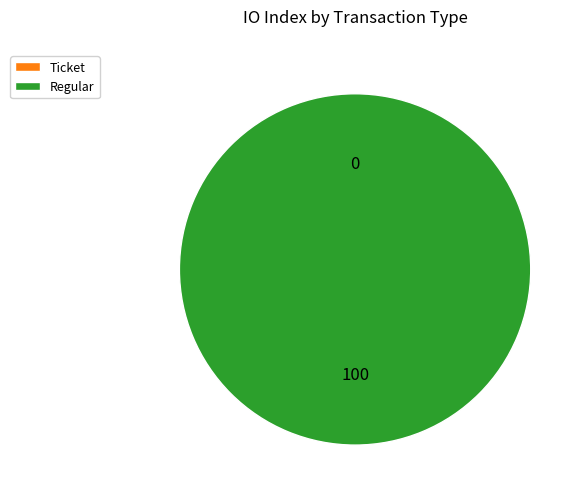

Is it true that Ticket is 0% of the pie?

True